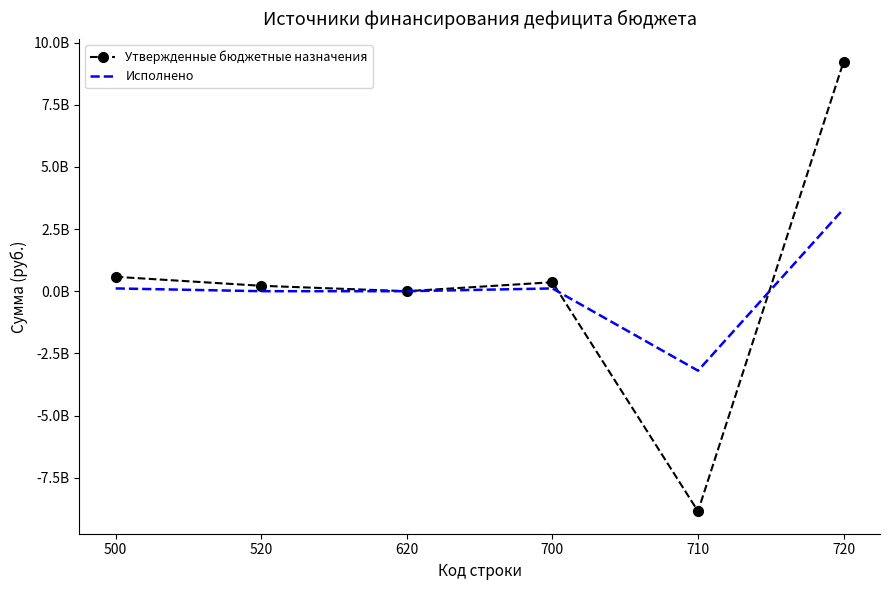

Which series has the widest spread of values?

Утвержденные бюджетные назначения